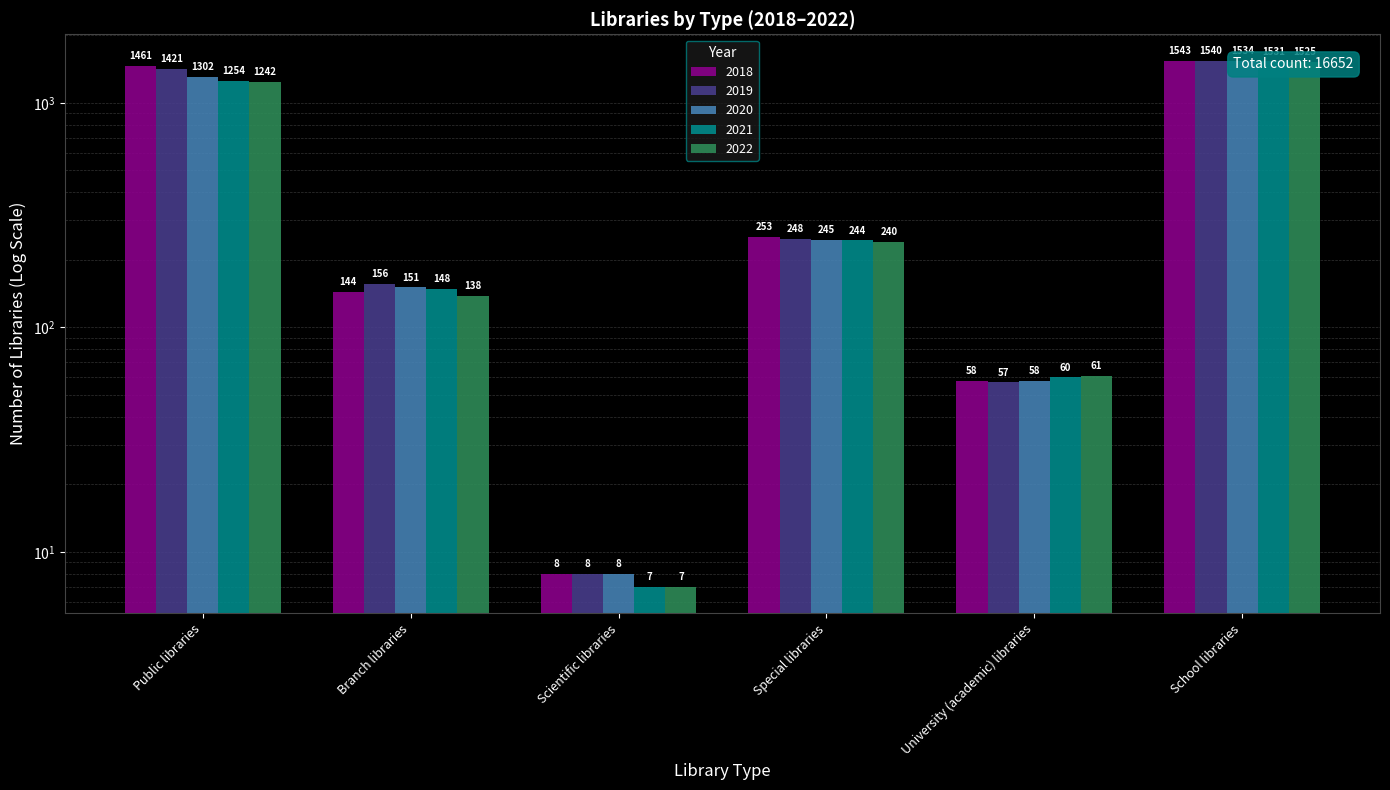

List the series in order of their peak value, lowest first.

2022, 2021, 2020, 2019, 2018